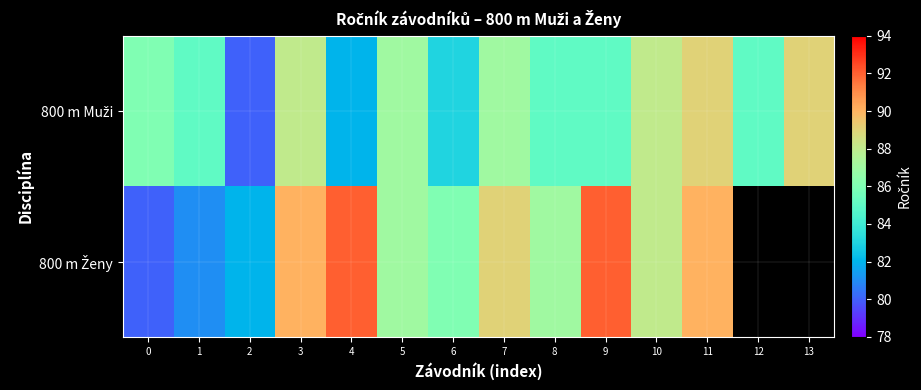

What is the total value across all series at 0?

166.0